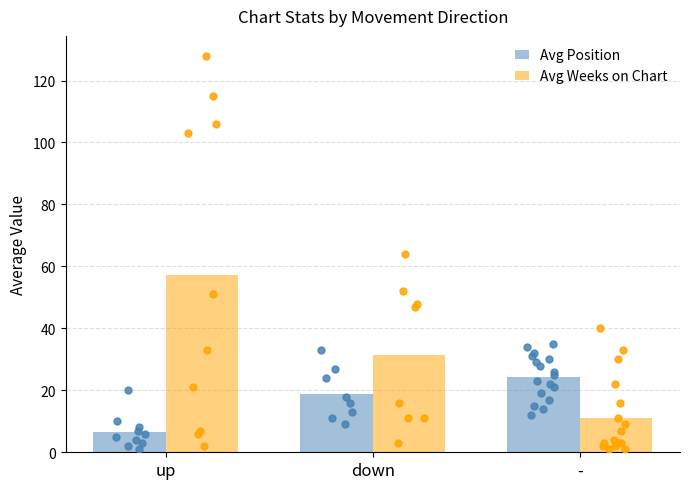

Which series has the largest Y range (max minus min)?

Avg Weeks on Chart